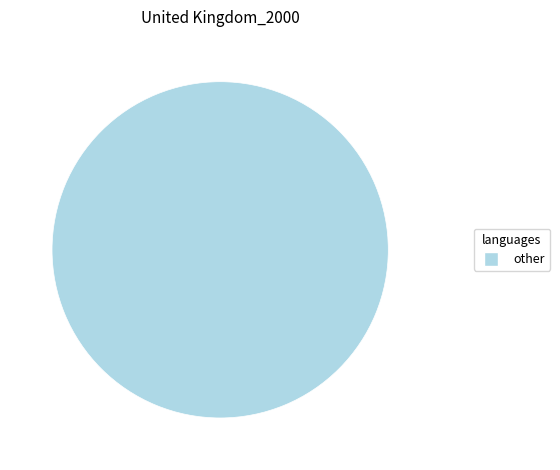

Does any single category account for the majority?

Yes